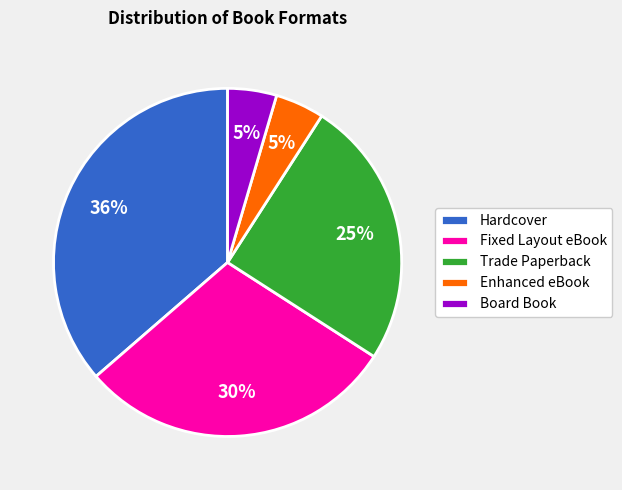

To the nearest percent, what is the combined percentage of Enhanced eBook and Trade Paperback?

30%